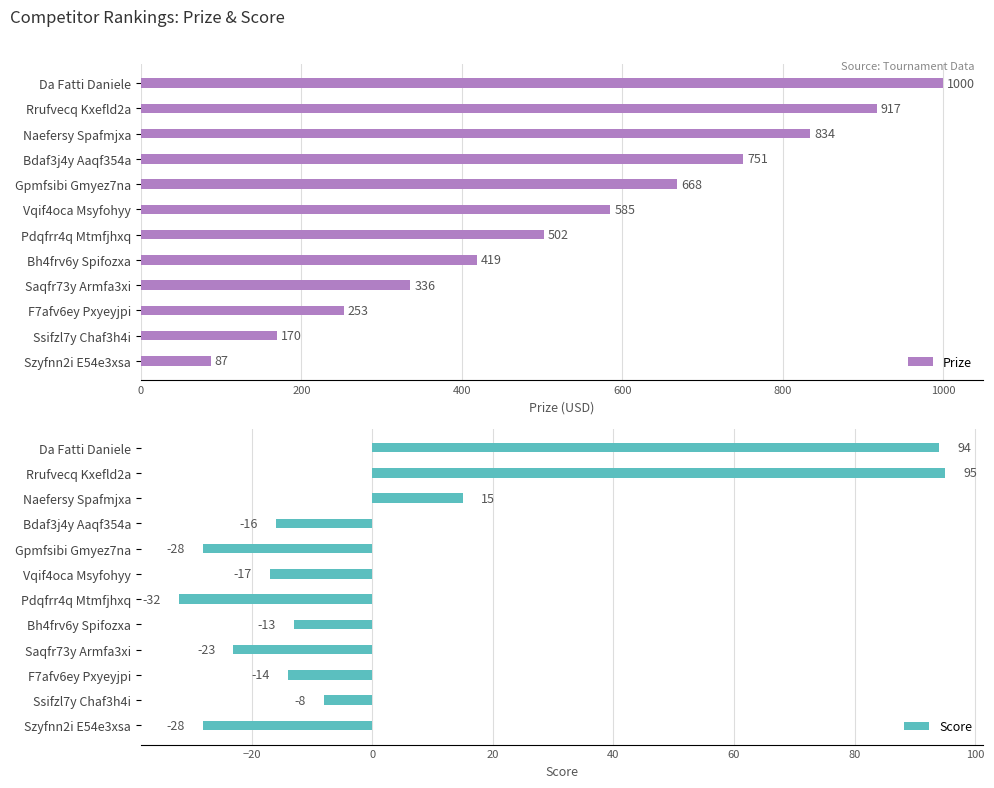

What is the minimum value for Prize?

87